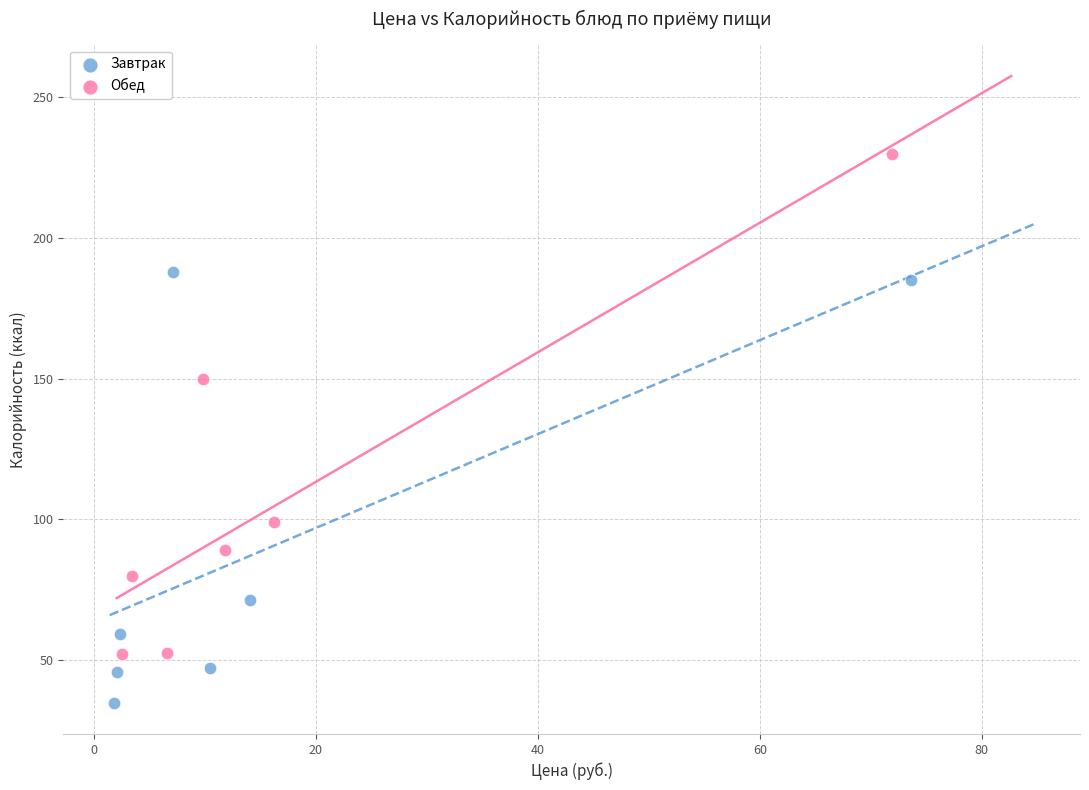

Which series reaches the maximum Y coordinate?

Обед